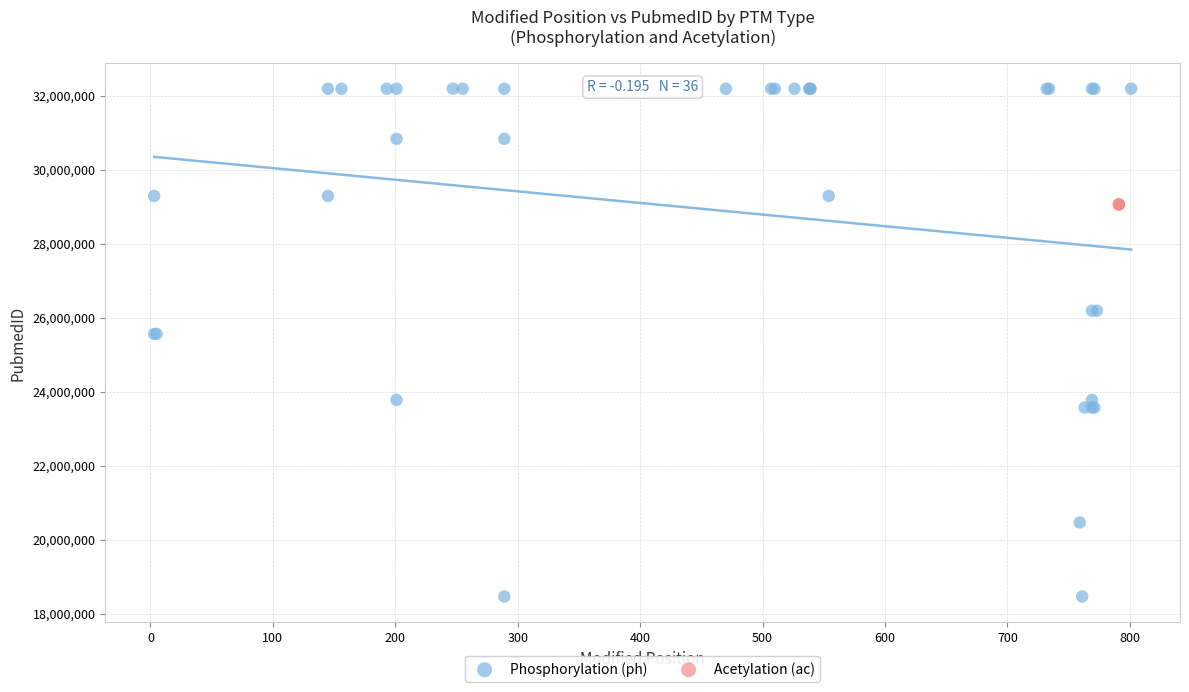

Which series contains the lowest Y value?

Phosphorylation (ph)